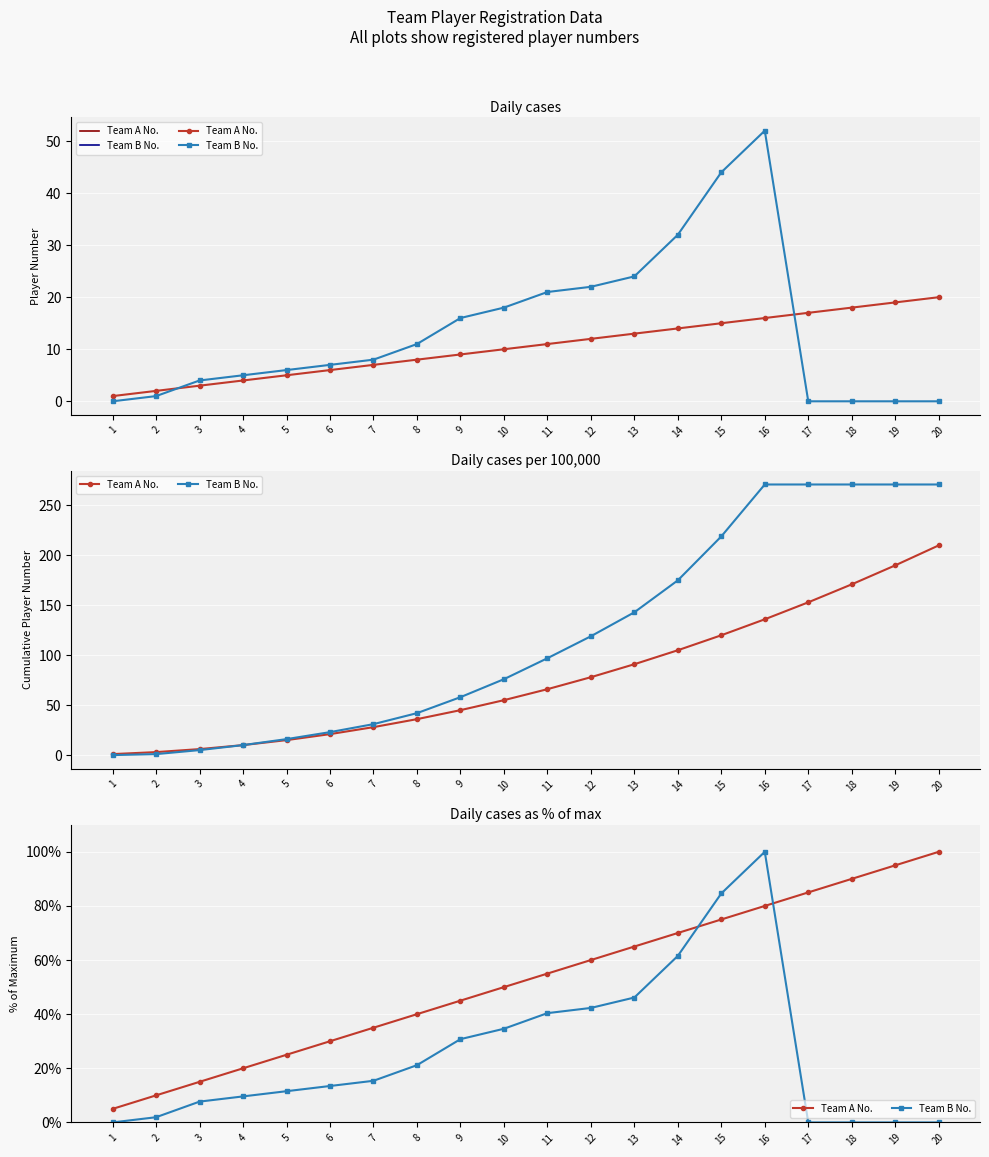

At 15, list the series in order from smallest to largest.

Team A No., Team B No.